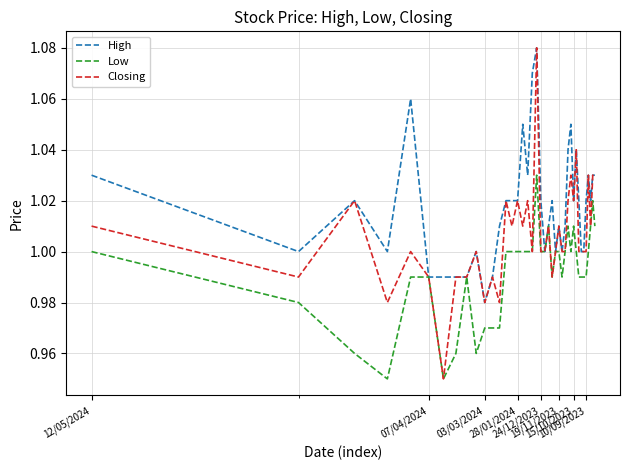

What are all the series names shown in the legend?

High, Low, Closing